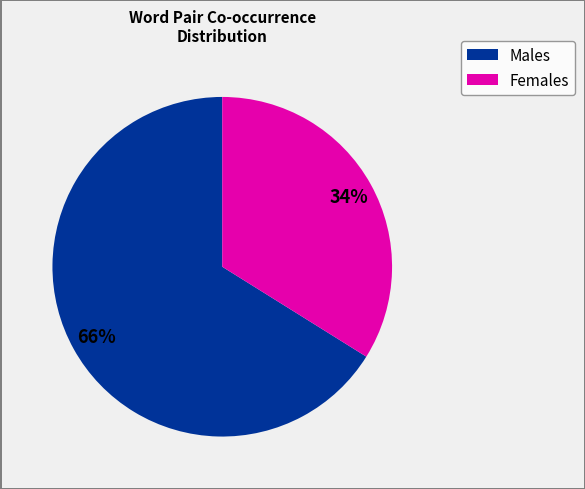

To the nearest percent, what is the average slice percentage?

50%